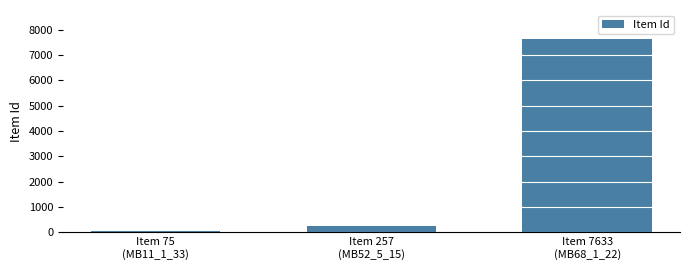

What is the sum of all values?

7965